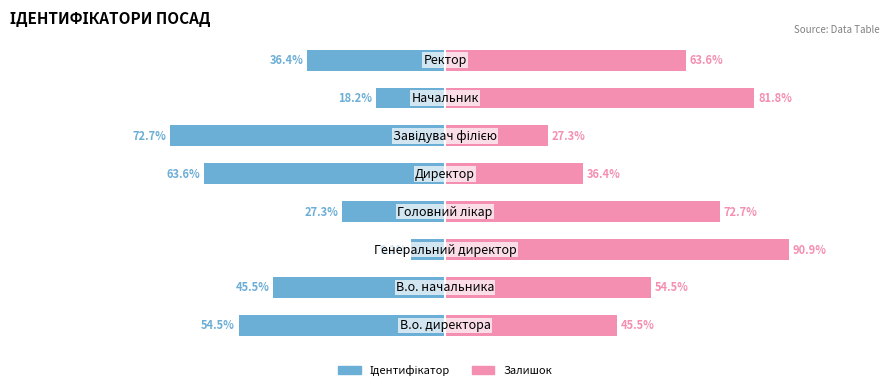

Which series has the largest range (max minus min)?

Ідентифікатор (ліво)